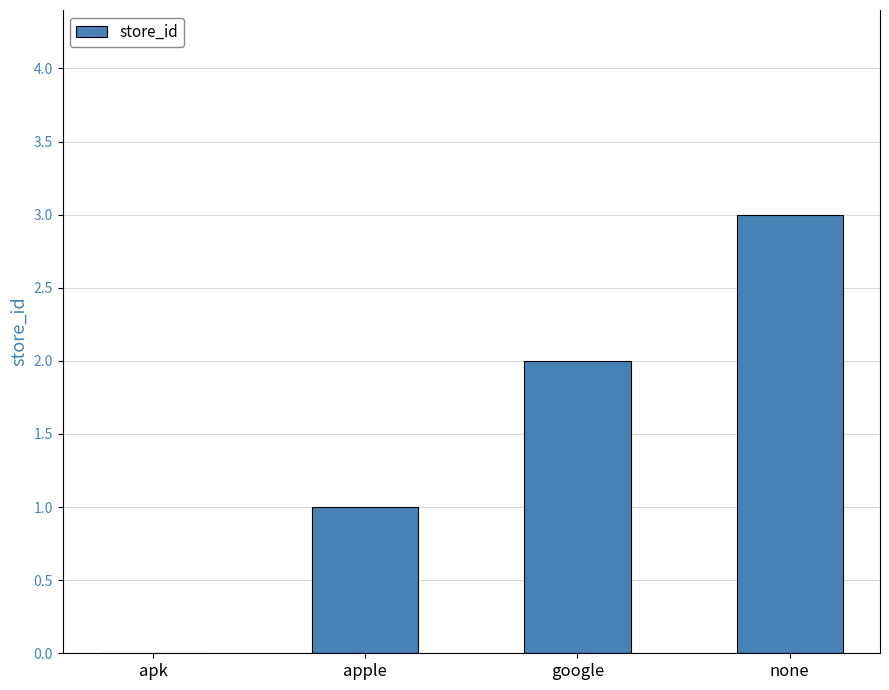

The value at google is 2. True or false?

True